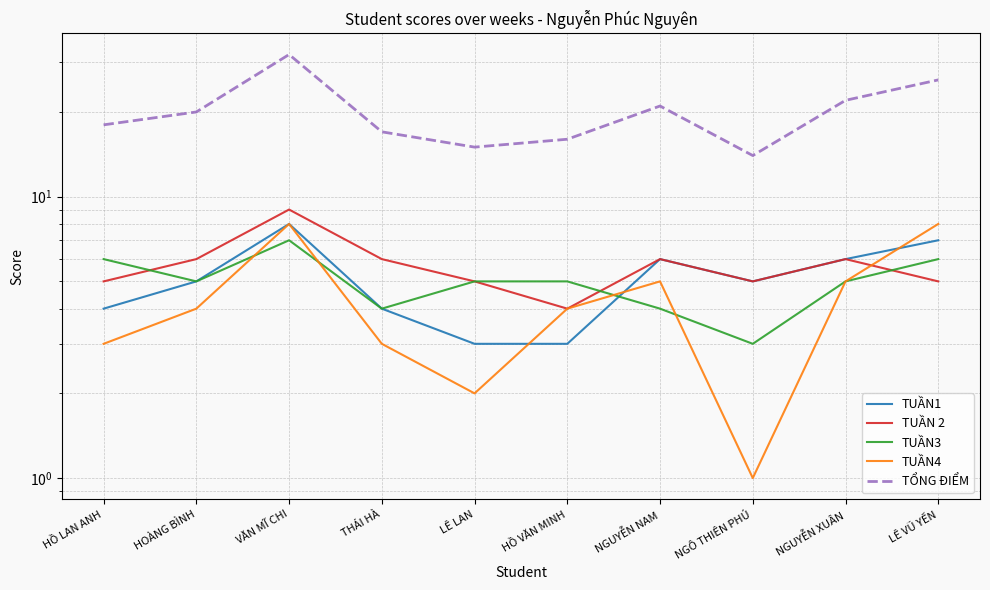

The TUẦN1 series shows 8 at VĂN MĨ CHI. True or false?

True